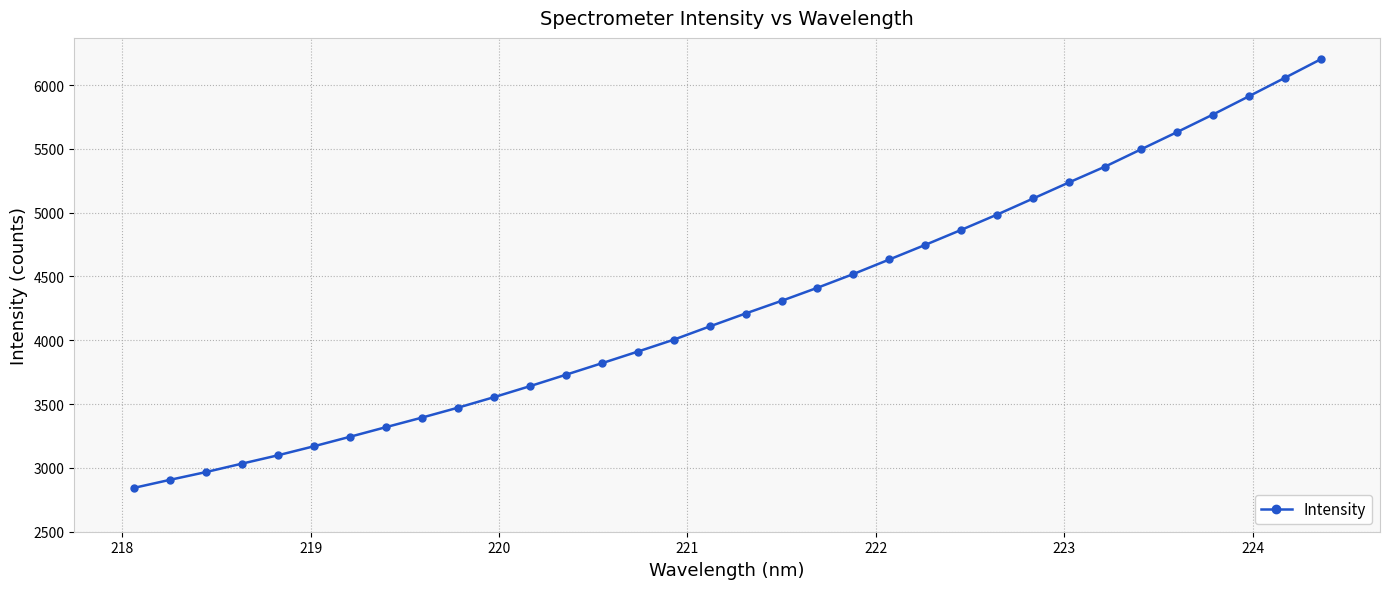

What is the value of the 26th point from the left?

5110.9